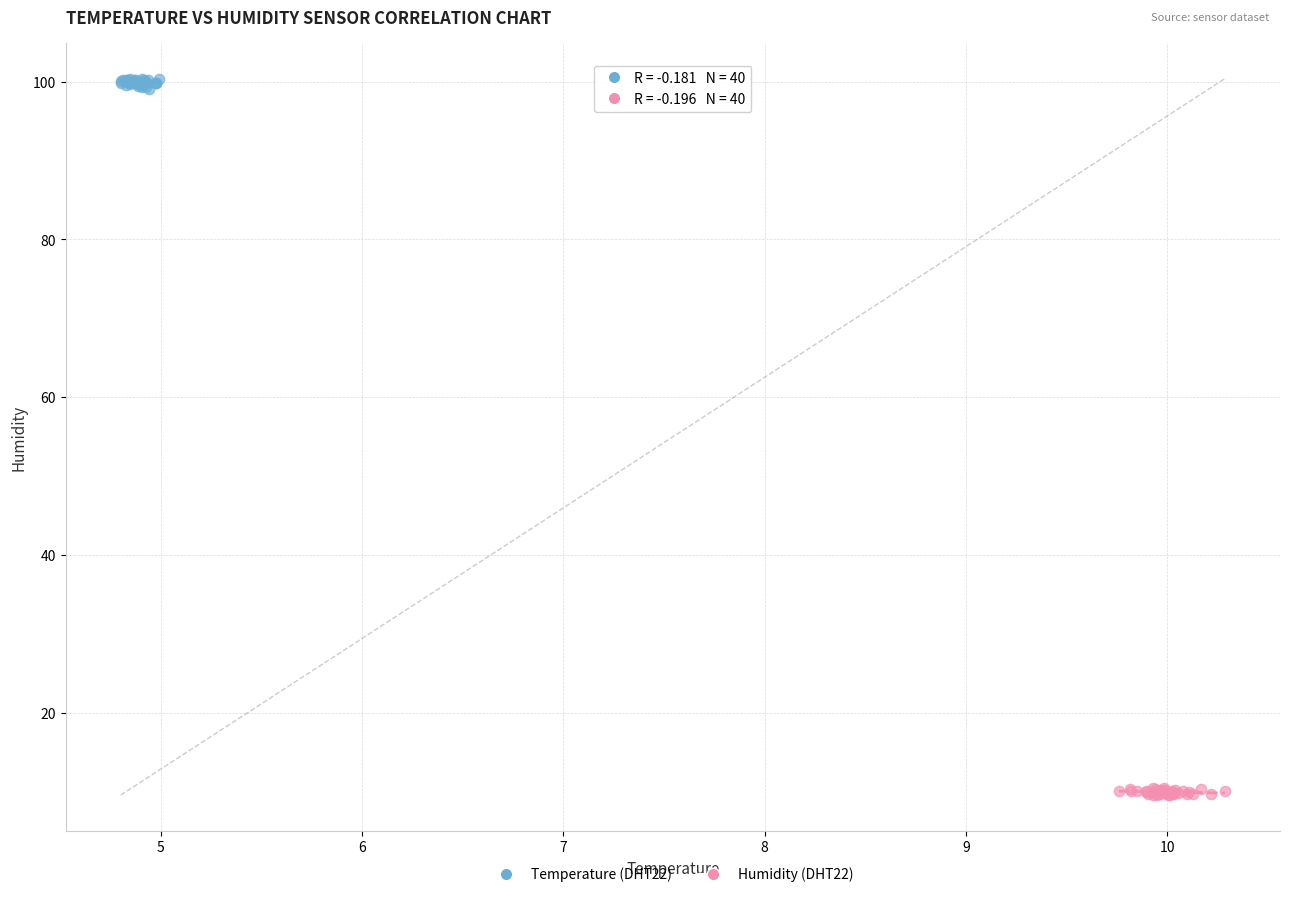

Which series contains the lowest Y value?

Humidity (DHT22)